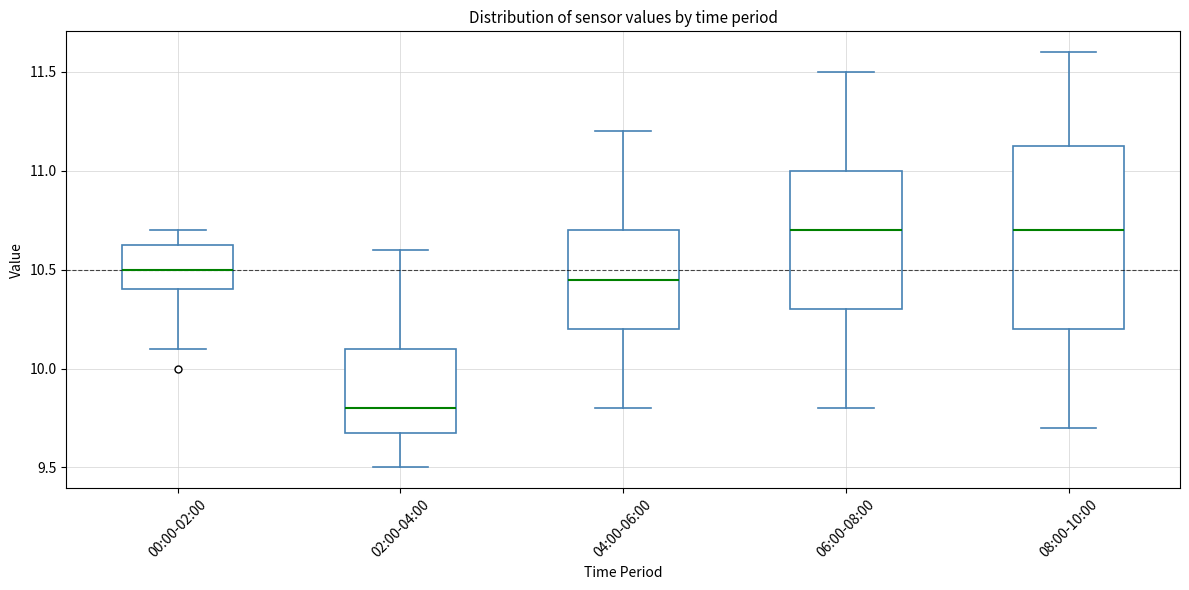

Reading left to right, read every box against the y-axis: the position of its median line, the range the box covers, and the ends of its whiskers. The values are not printed on the chart, so give them approximately, as read against the axis.

00:00-02:00: median 10.50, box 10.40 to 10.65, whiskers 10.10 to 10.70
02:00-04:00: median 9.80, box 9.70 to 10.10, whiskers 9.50 to 10.60
04:00-06:00: median 10.45, box 10.20 to 10.70, whiskers 9.80 to 11.20
06:00-08:00: median 10.70, box 10.30 to 11.00, whiskers 9.80 to 11.50
08:00-10:00: median 10.70, box 10.20 to 11.15, whiskers 9.70 to 11.60